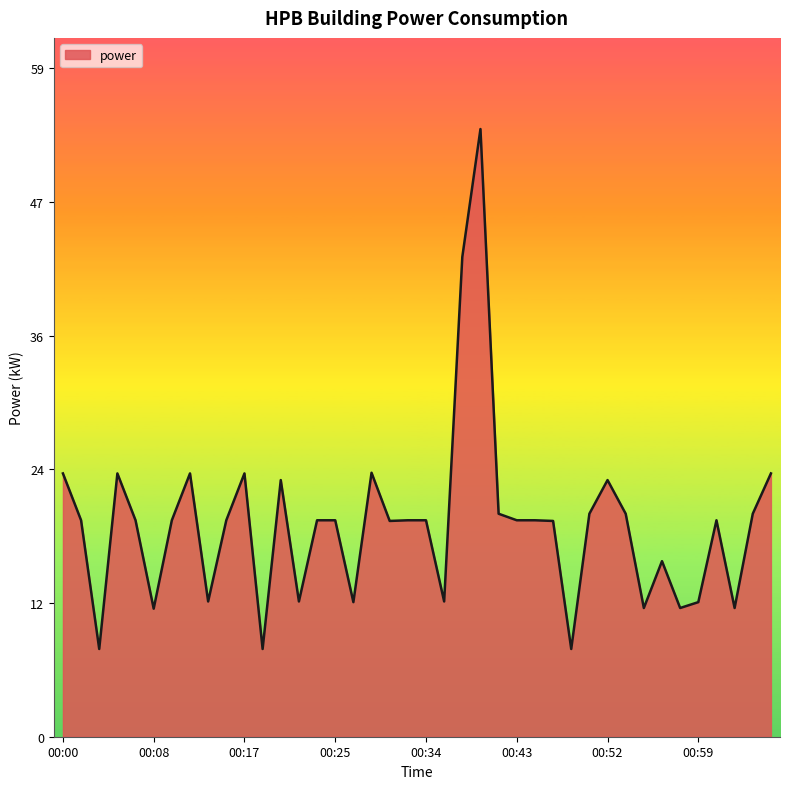

What is the minimum value shown in the chart?

7.8